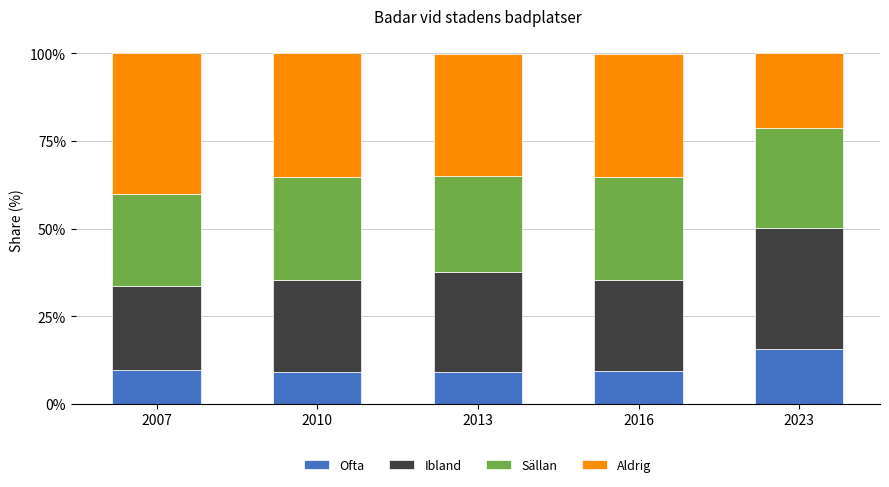

What is the maximum value for Ofta?

15.7